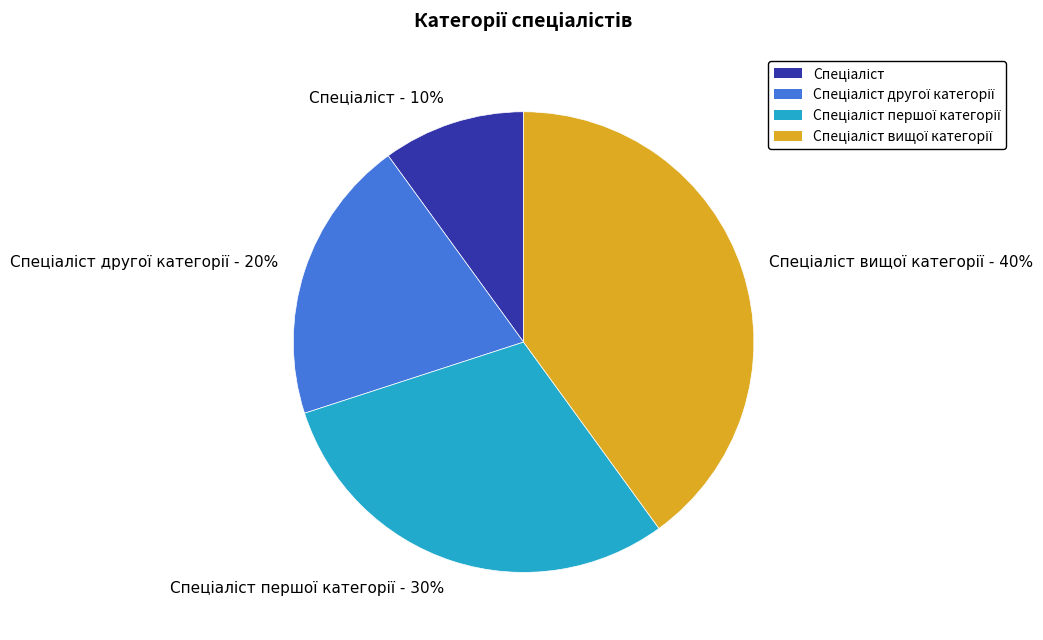

Does any single category account for the majority?

No